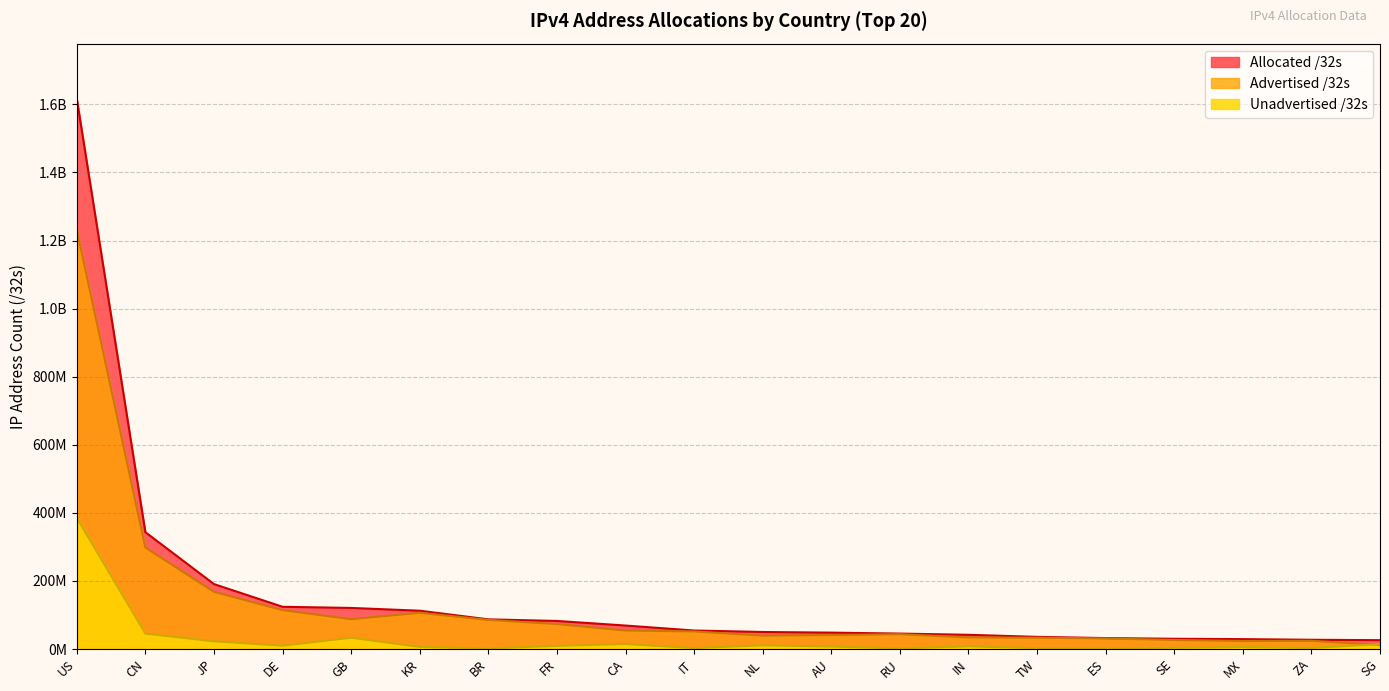

Is it true that Allocated /32s equals 45335040 at RU?

True